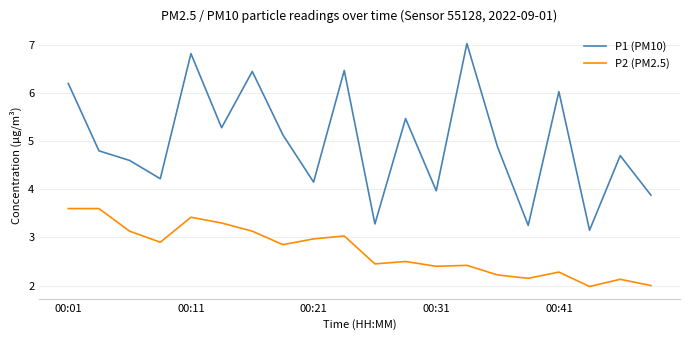

List the series in order of their overall mean, highest first.

P1 (PM10), P2 (PM2.5)